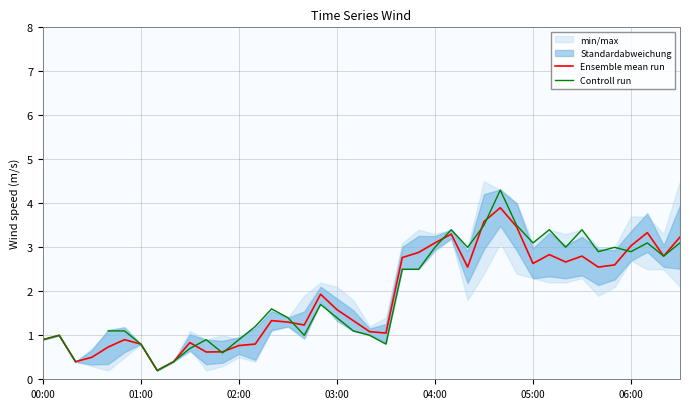

Rank the series by their maximum value, from lowest to highest.

Ensemble mean run, Controll run